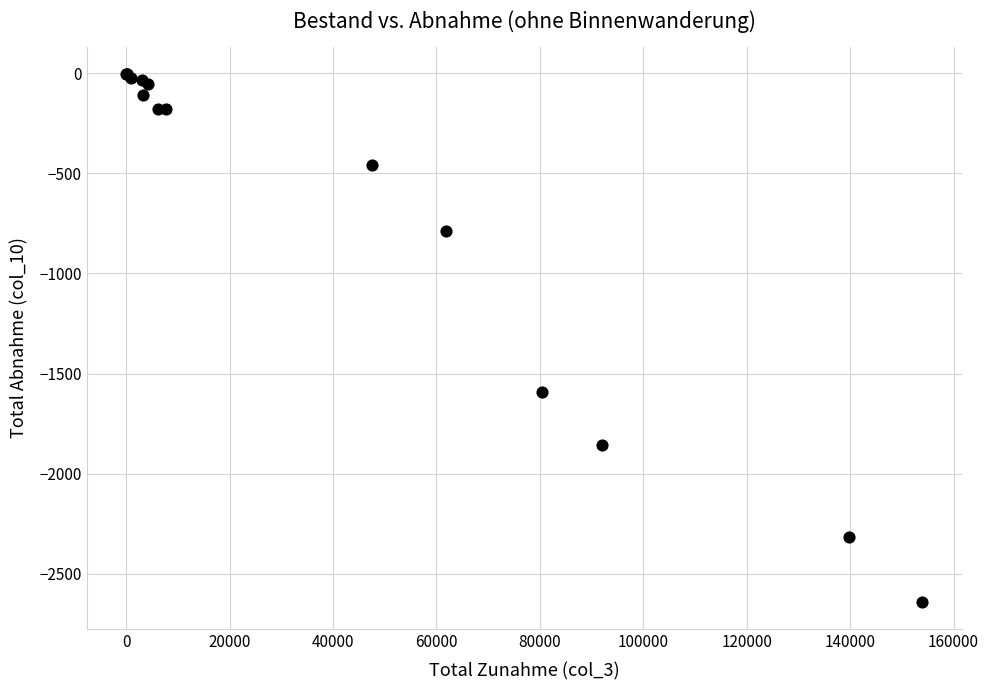

What Y value in the scatter plot is closest to -1322?

-1593